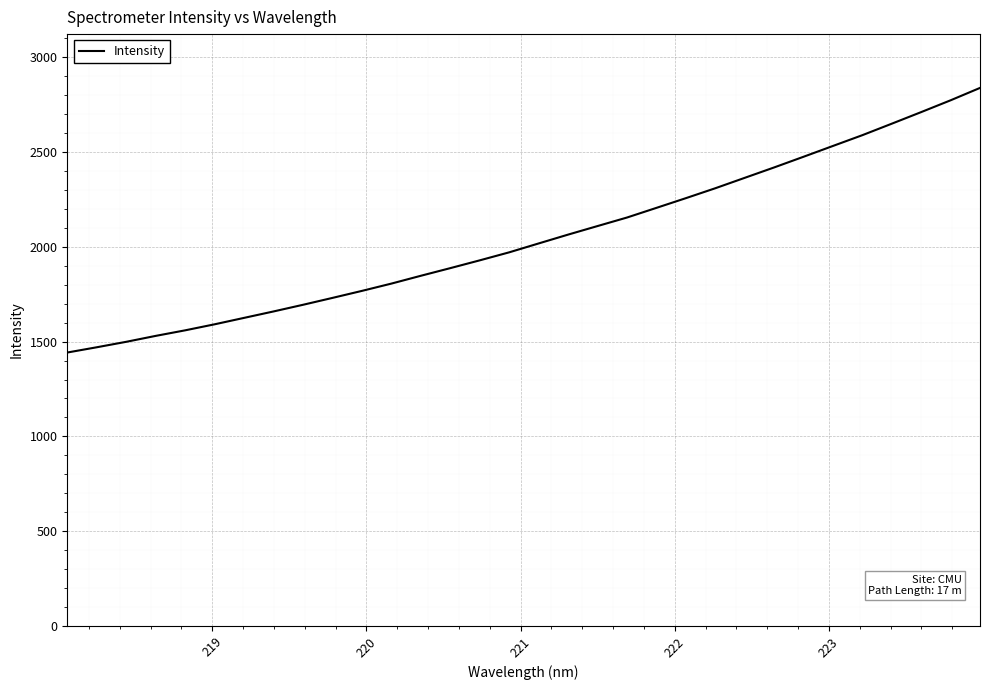

What is the maximum value shown in the chart?

2838.4